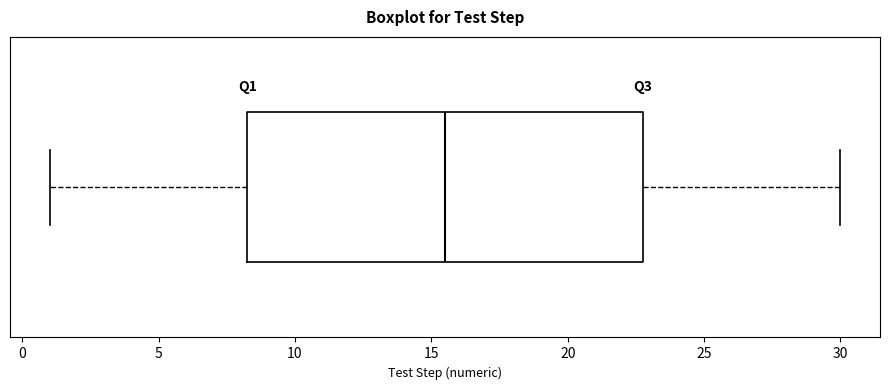

Transcribe this box plot: give where the median line is, the range the box spans, and where the two whiskers end, as read against the x-axis. The values are not printed on the chart, so give them approximately, as read against the axis.

median 15.5, box 8.5 to 23.0, whiskers 1.0 to 30.0